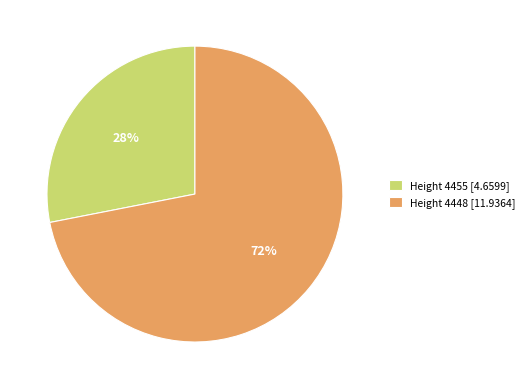

How many slices are in this pie chart?

2